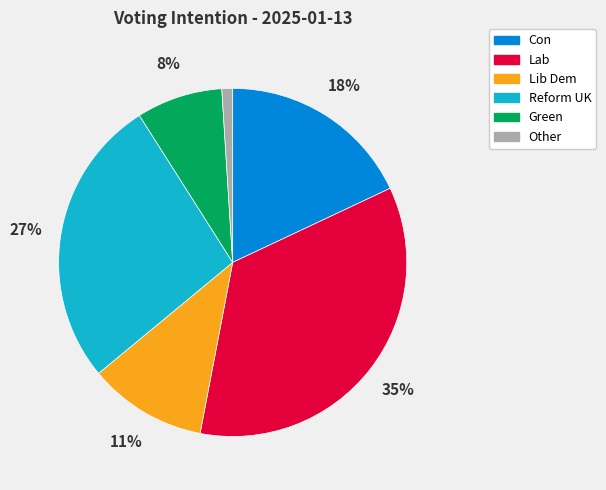

What is the largest slice in the pie chart?

Lab